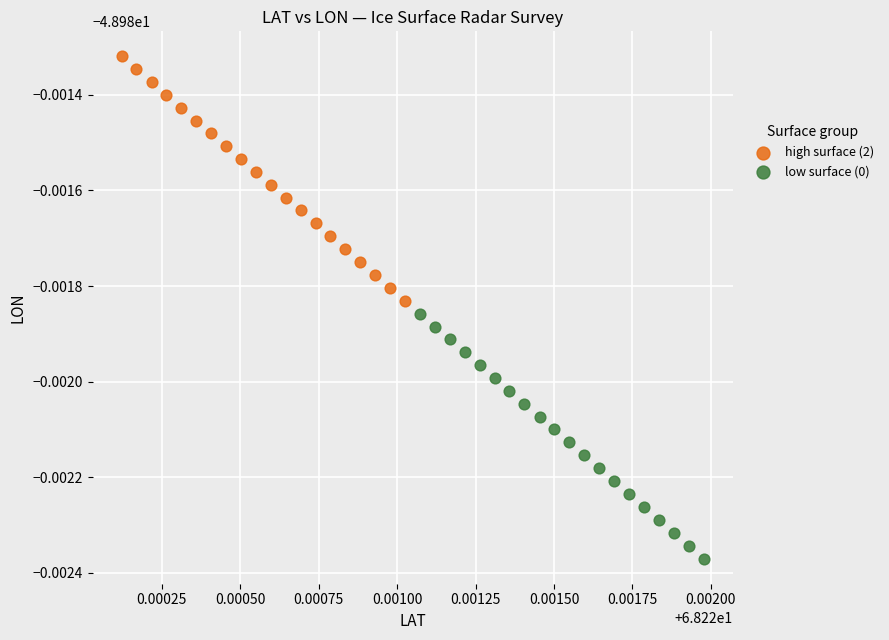

Which series has the largest Y range (max minus min)?

low surface (0)